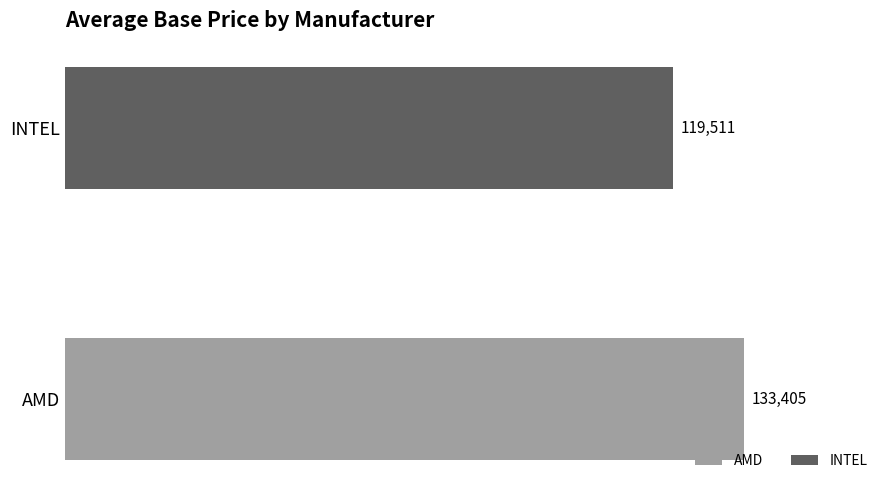

List the labels in order of value, smallest first.

INTEL, AMD